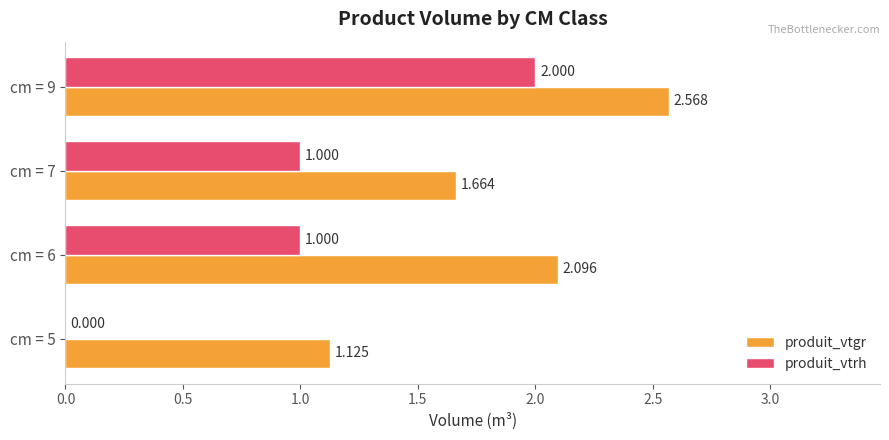

Which series changed the most between cm = 7 and cm = 9?

produit_vtrh